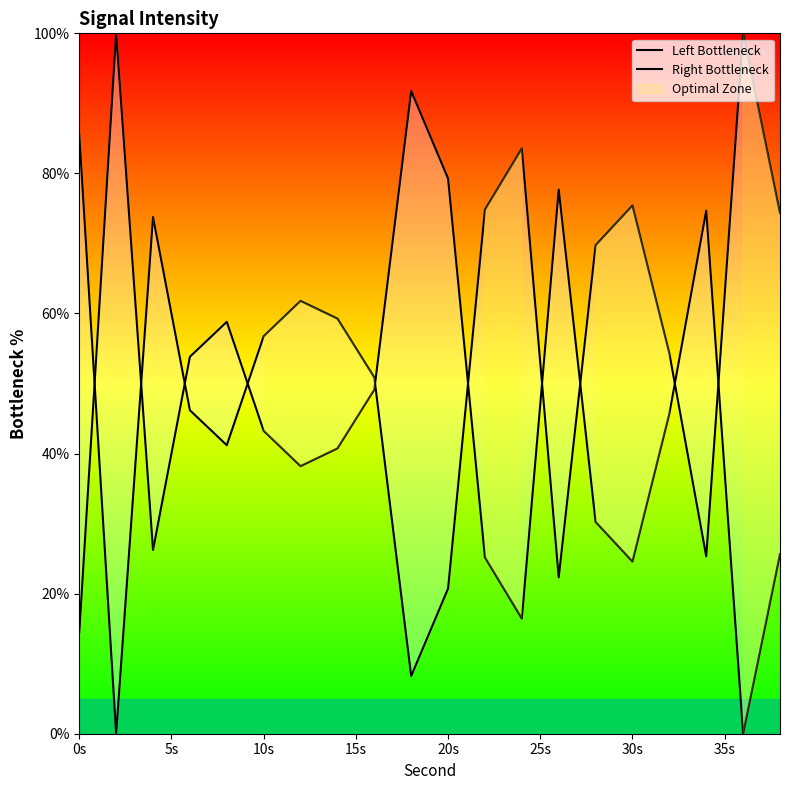

What is the value of the Left Bottleneck point at the 11th from the left?

79.3